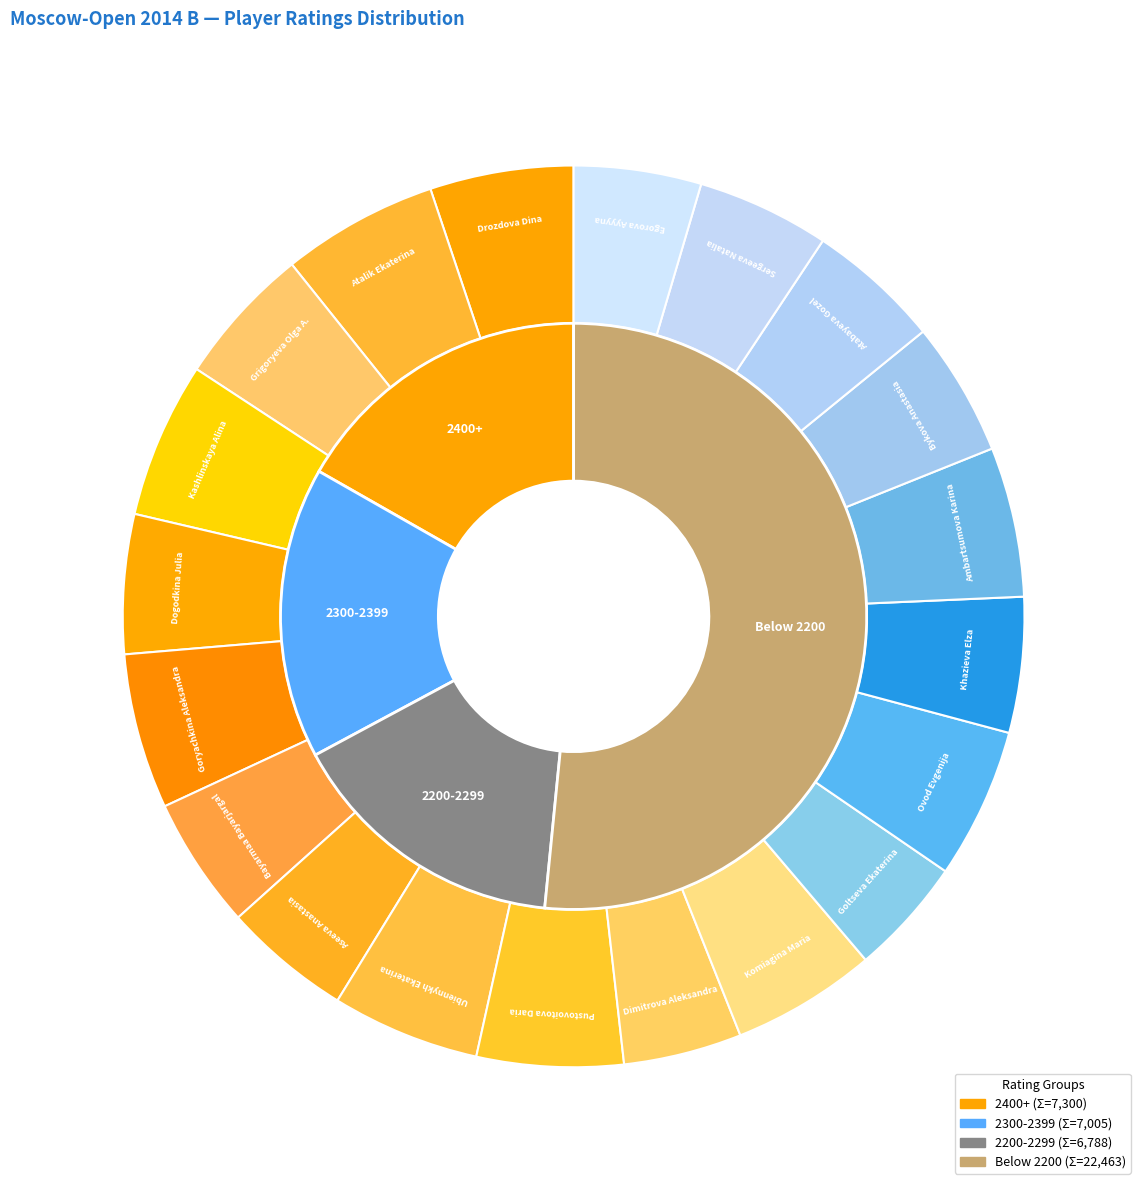

How many segments does this pie chart have?

20